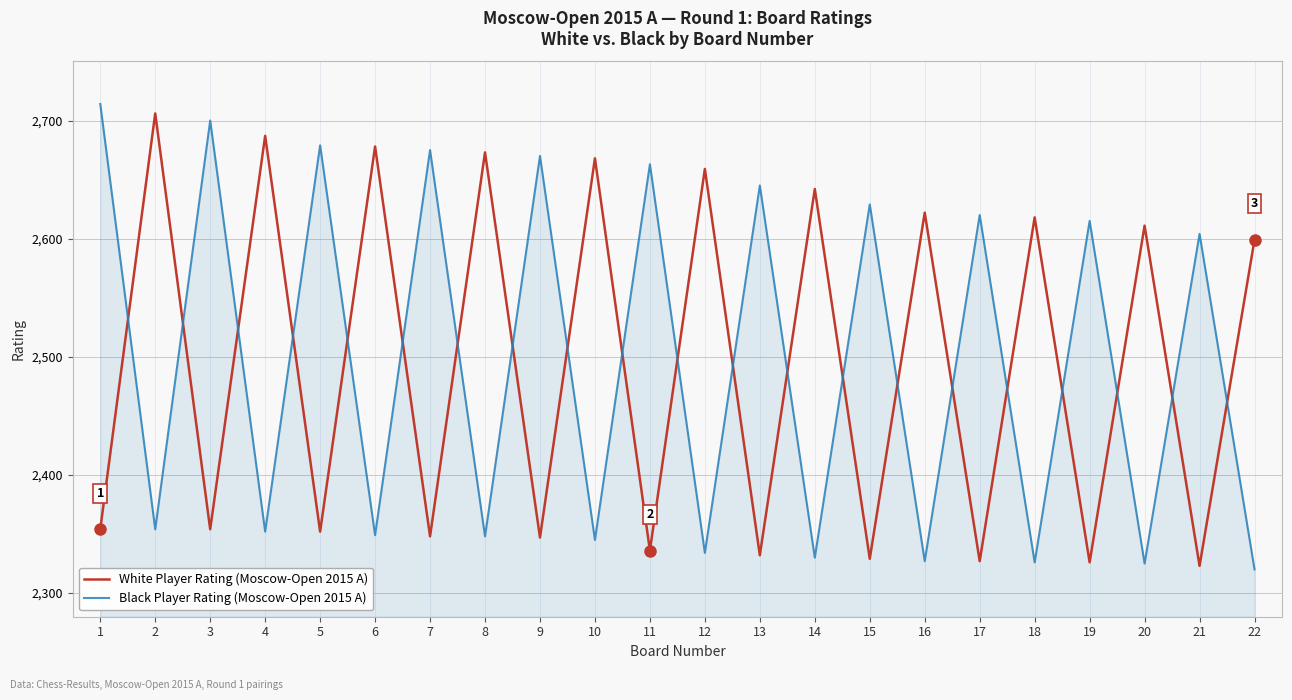

What is the difference between the highest and lowest values at 9?

323